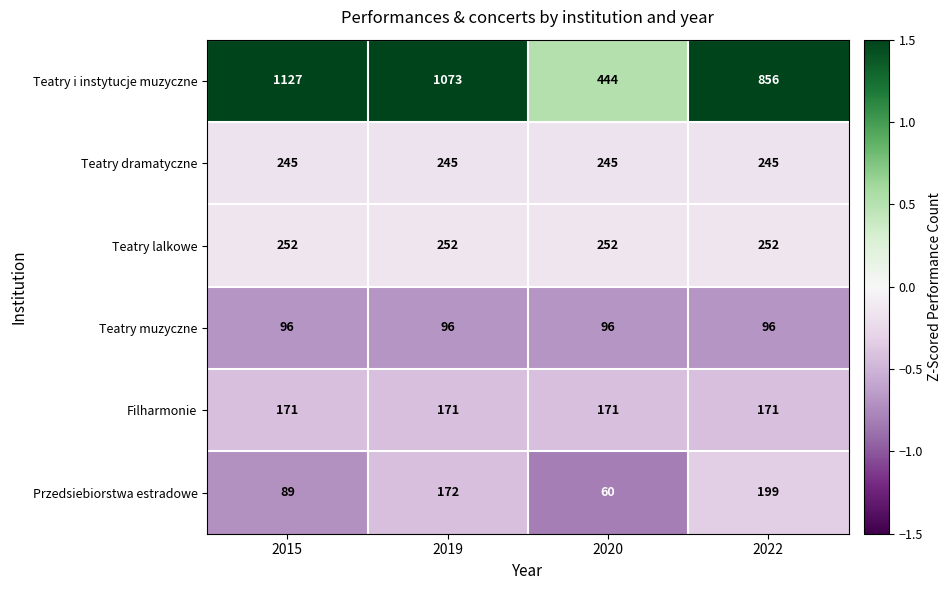

Reading left to right, extract all data points from this chart.

Teatry i instytucje muzyczne: 2015=1127	2019=1073	2020=444	2022=856
Teatry dramatyczne: 2015=245	2019=245	2020=245	2022=245
Teatry lalkowe: 2015=252	2019=252	2020=252	2022=252
Teatry muzyczne: 2015=96	2019=96	2020=96	2022=96
Filharmonie: 2015=171	2019=171	2020=171	2022=171
Przedsiebiorstwa estradowe: 2015=89	2019=172	2020=60	2022=199